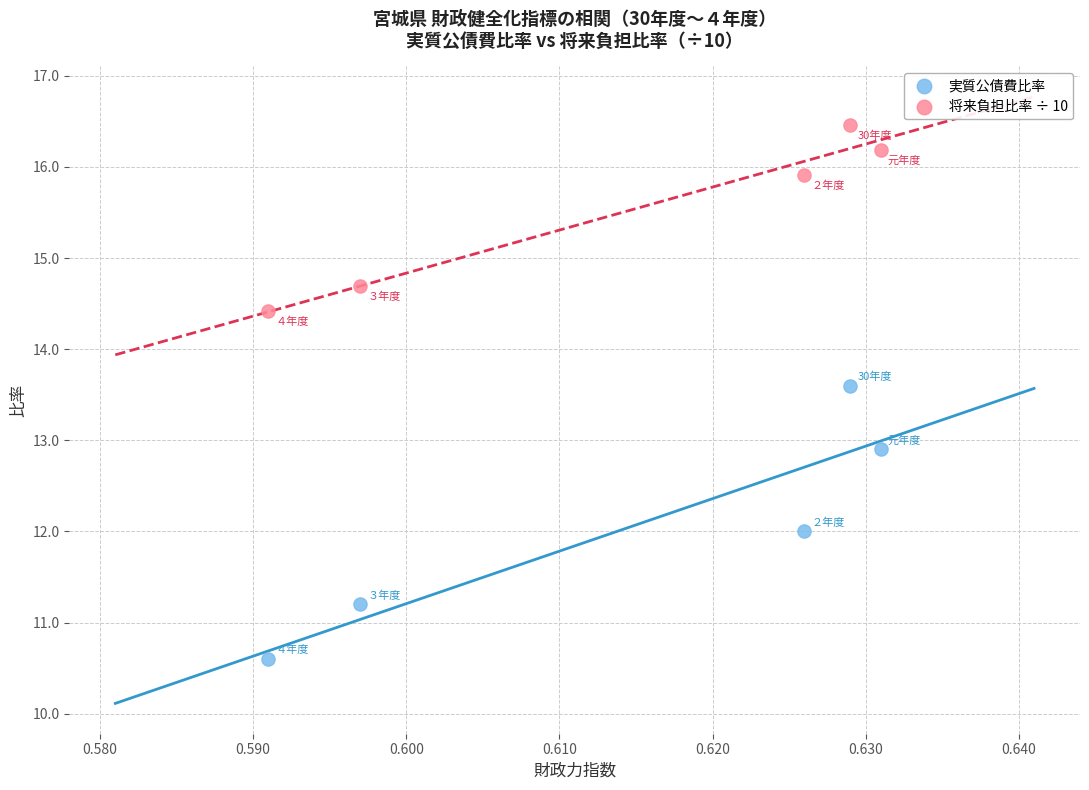

Which series has the largest Y range (max minus min)?

実質公債費比率